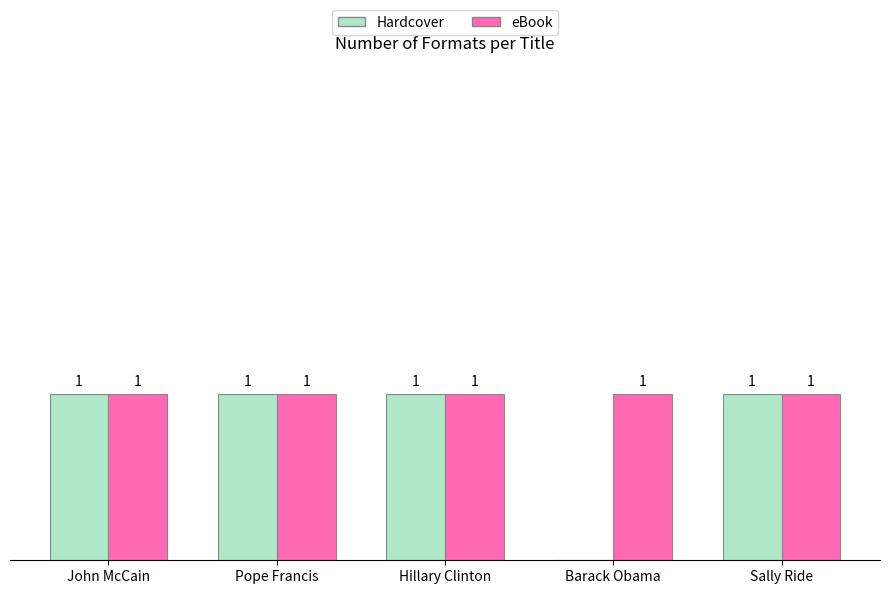

What are all the series names shown in the legend?

Hardcover, eBook